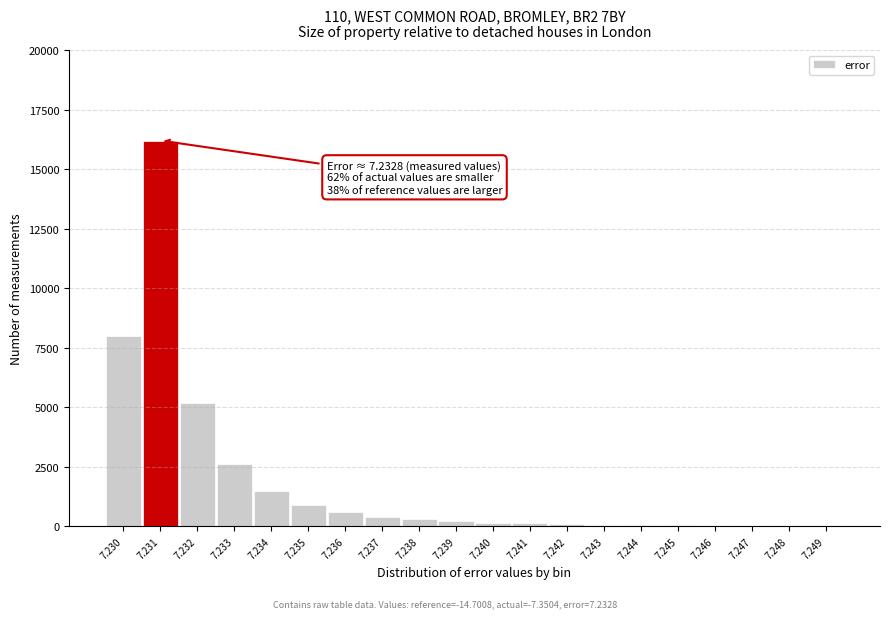

What is the sum of all values?

36544